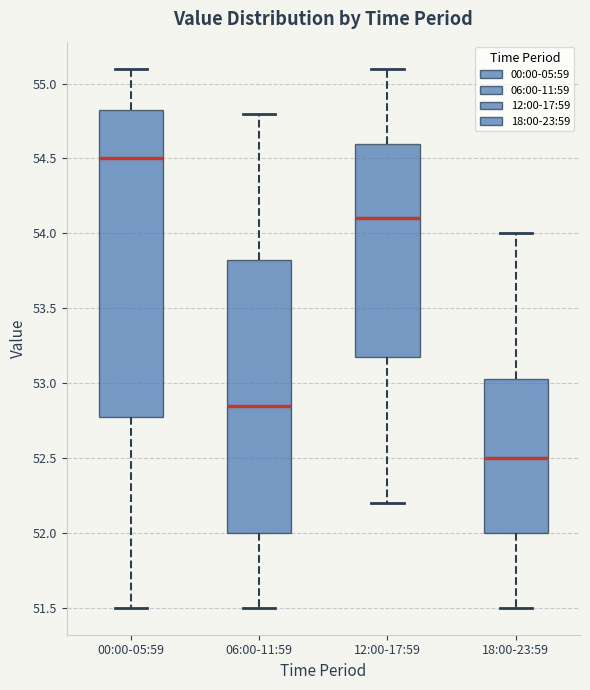

Which box's median line is the highest?

00:00-05:59